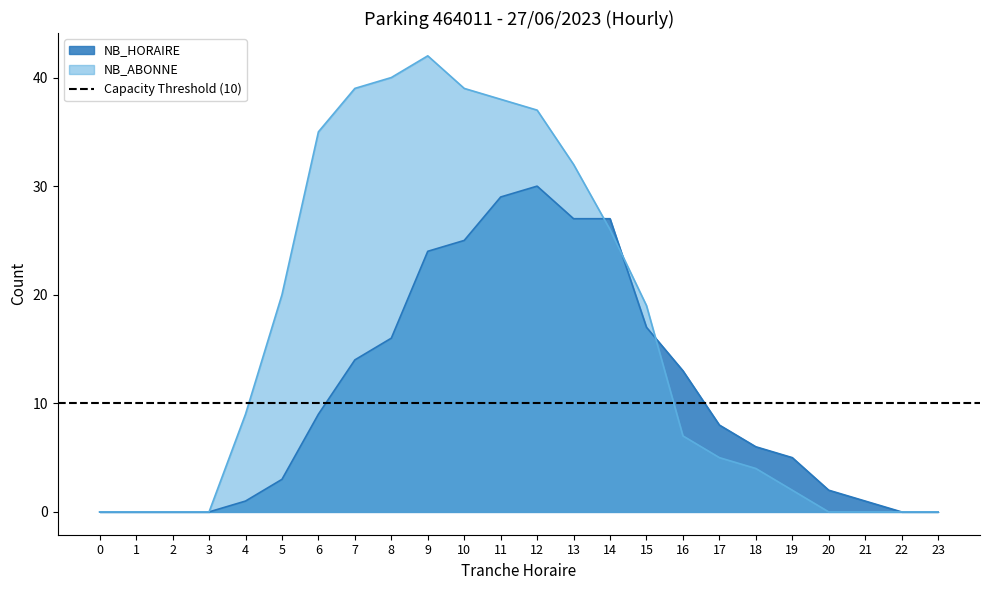

How many interior local peaks does the NB_HORAIRE series have?

1